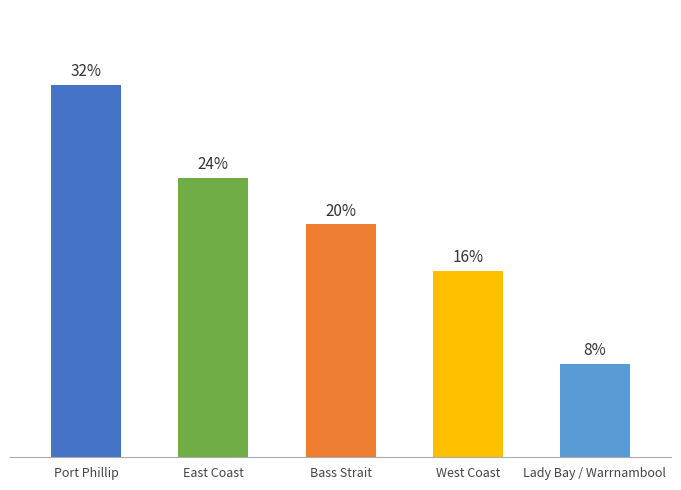

Which has a higher value, East Coast or West Coast?

East Coast